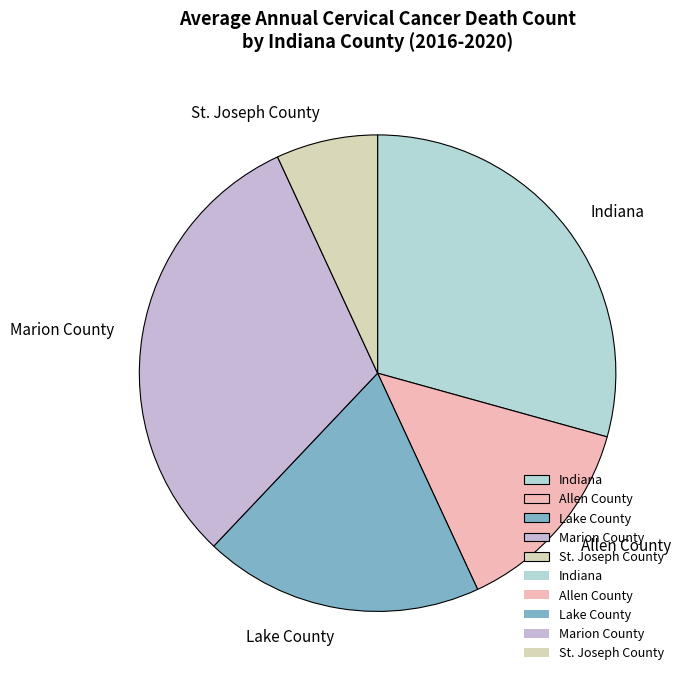

Rank the categories by value from lowest to highest.

St. Joseph County, Allen County, Lake County, Indiana, Marion County